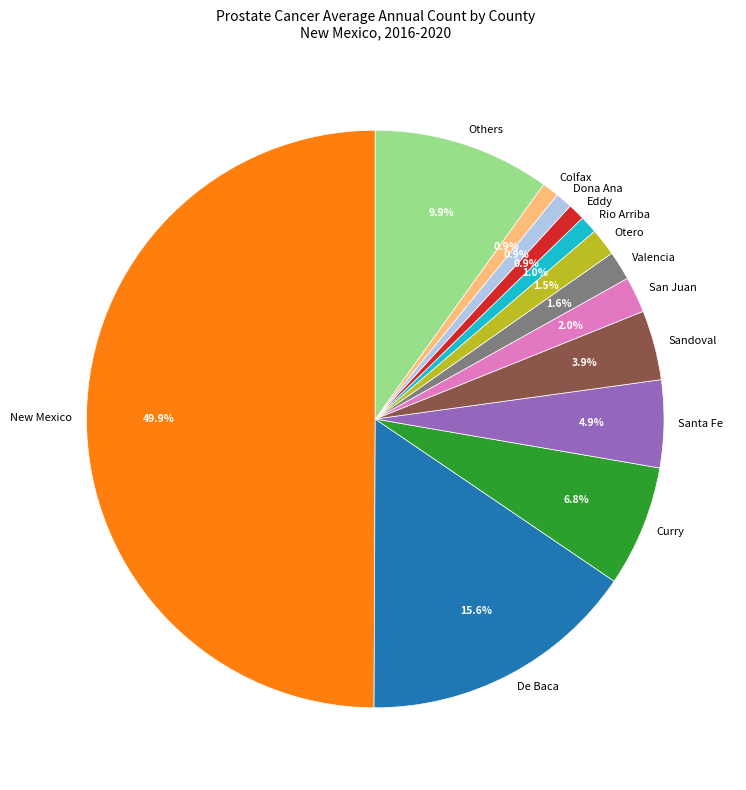

Which has a higher value, De Baca or Dona Ana?

De Baca